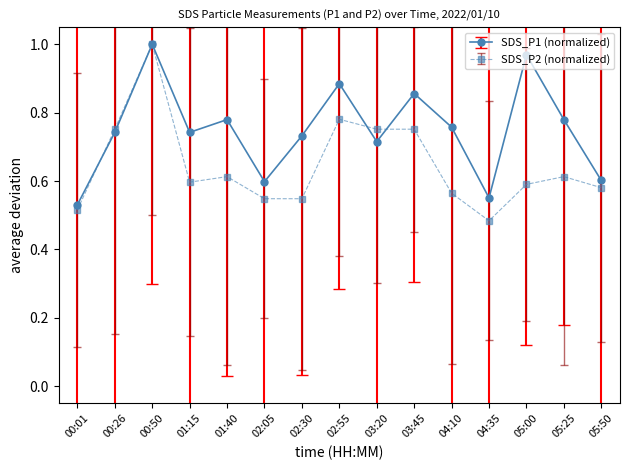

What is the label of the 11th point from the left?

04:10